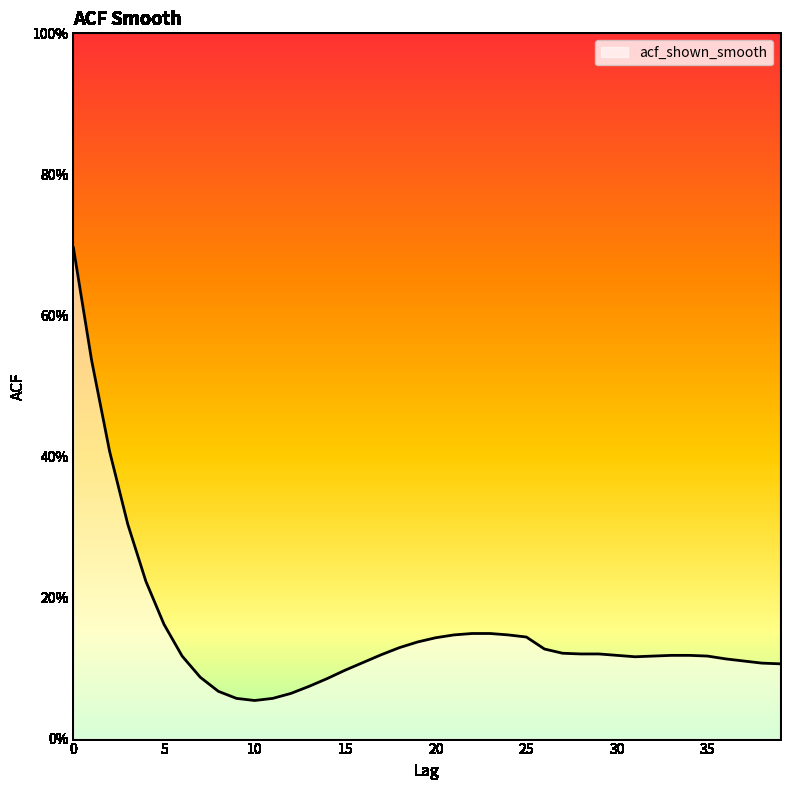

What is the greatest value displayed?

0.7